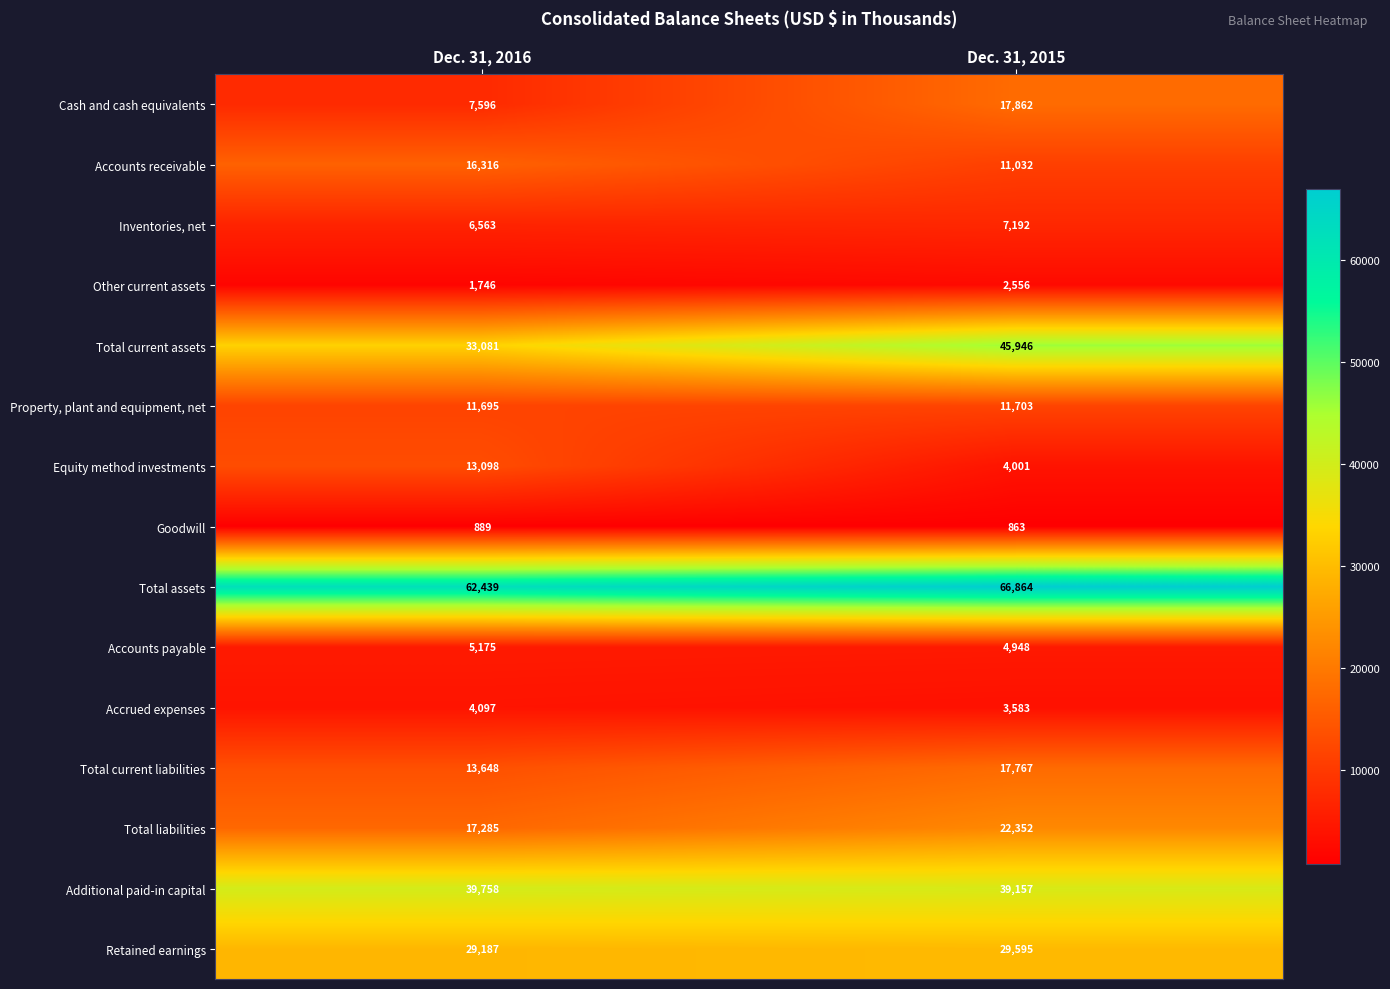

The value of Equity method investments at Dec. 31, 2015 is 6856. True or false?

False